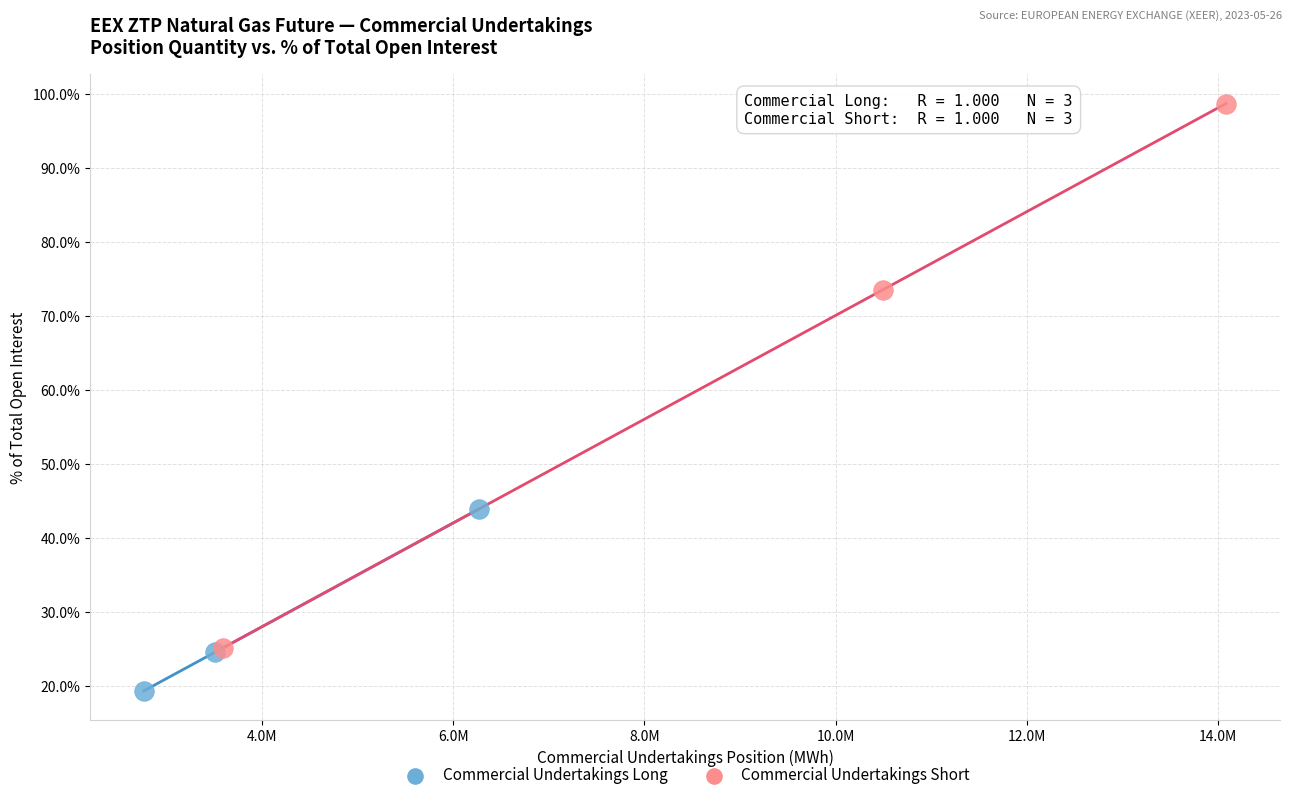

Which series contains the lowest Y value?

Commercial Undertakings Long